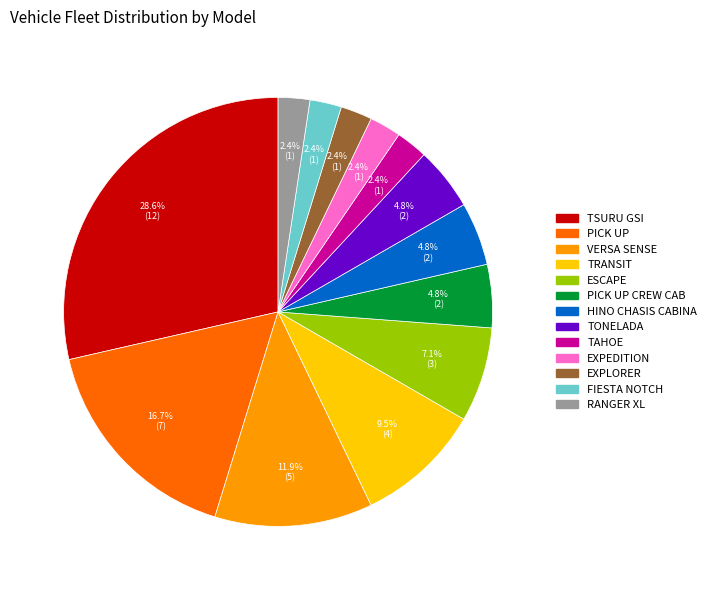

Is there any slice that represents more than half of the pie?

No